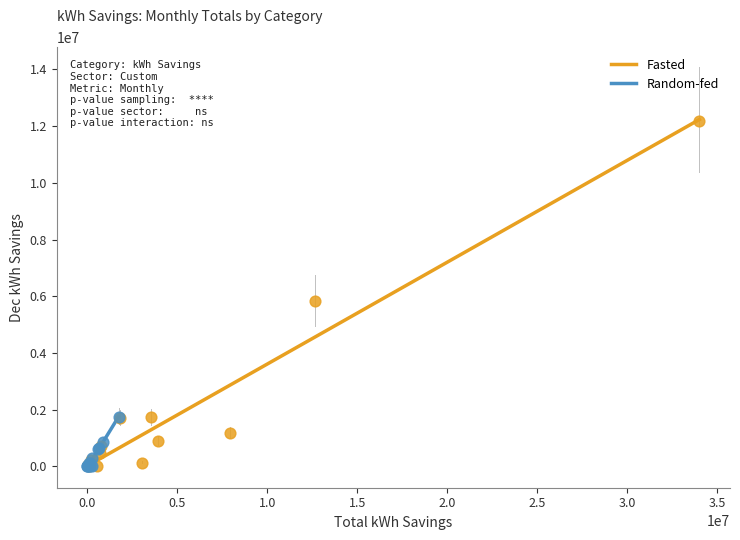

Which series has the widest spread of Y values?

Fasted